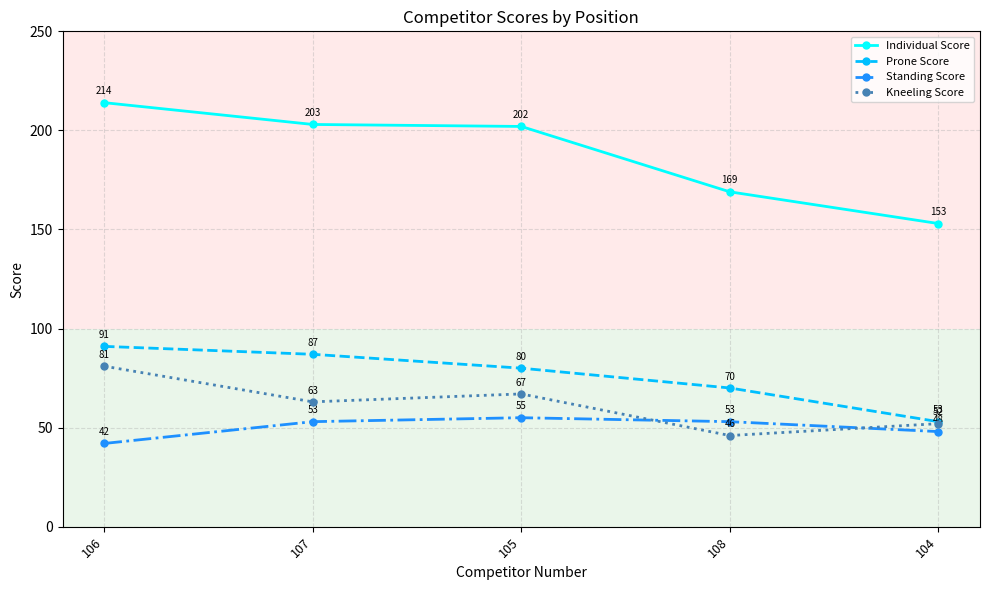

Is this an area chart (filled region under the line)?

No